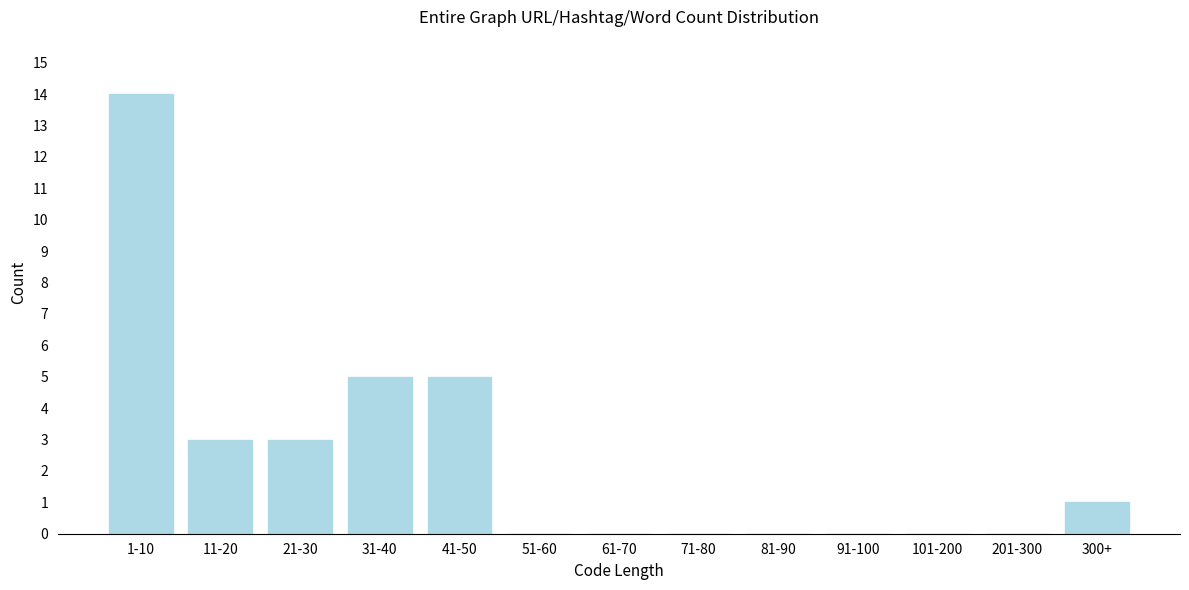

Reading left to right, transcribe all the data shown in this chart.

1-10=14	11-20=3	21-30=3	31-40=5	41-50=5	51-60=0	61-70=0	71-80=0	81-90=0	91-100=0	101-200=0	201-300=0	300+=1